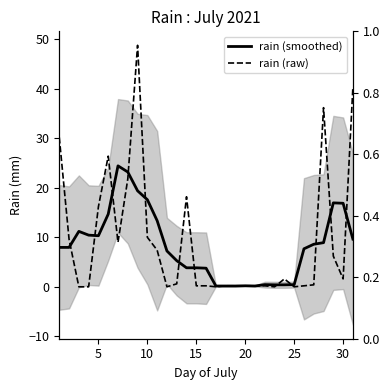

What is the total value across all series at 24?

0.4